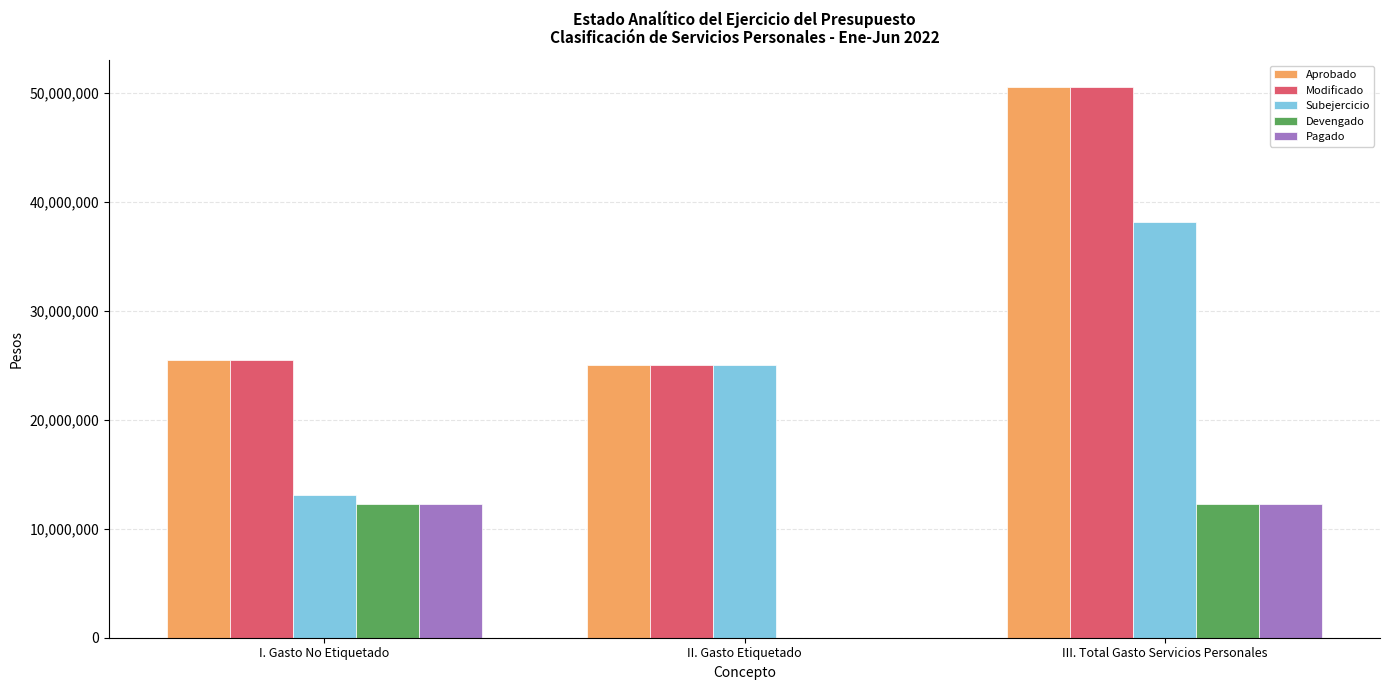

What is the sum of all Aprobado values?

101008202.0